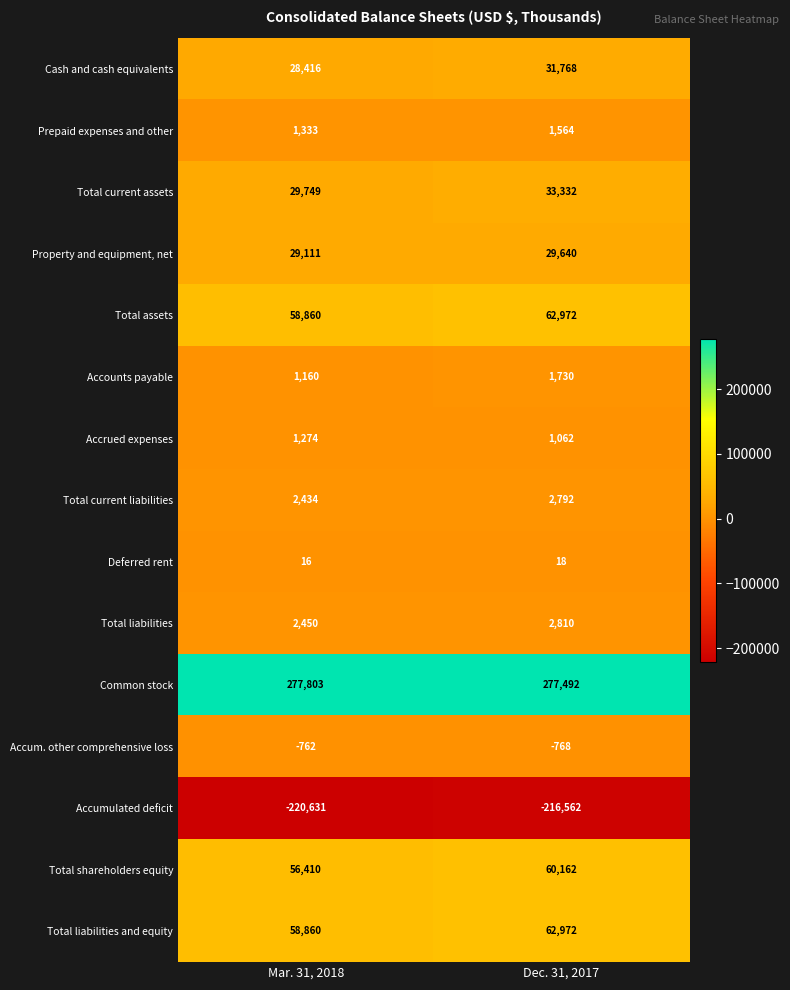

At how many categories does at least one series exceed 118846?

2